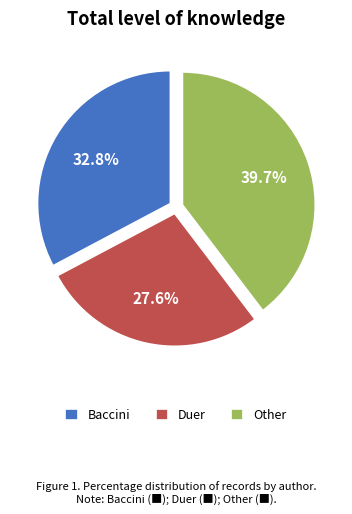

How many segments does this pie chart have?

3